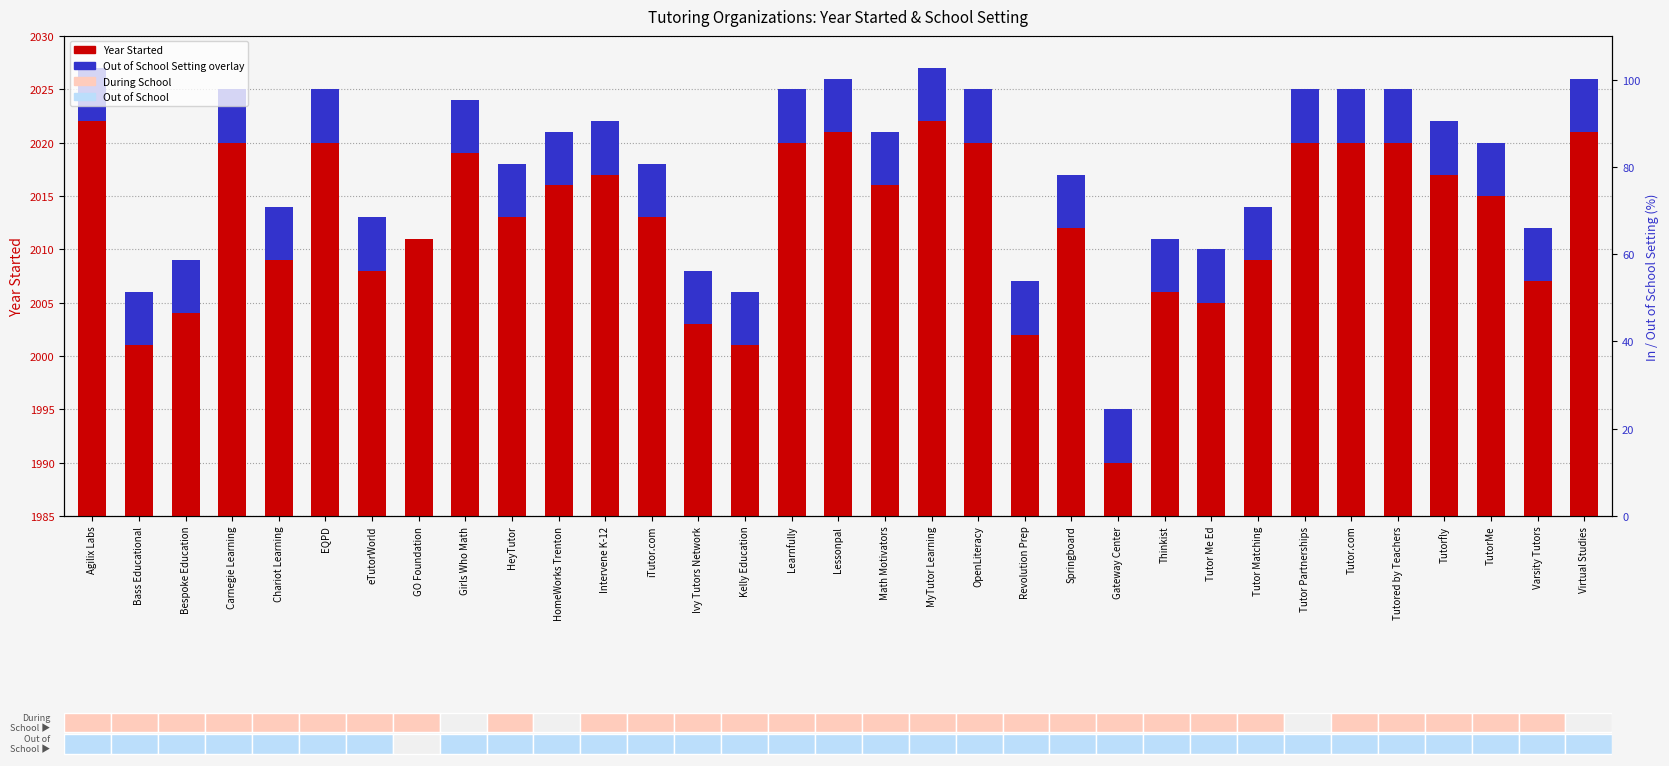

How many distinct data groups are displayed?

2